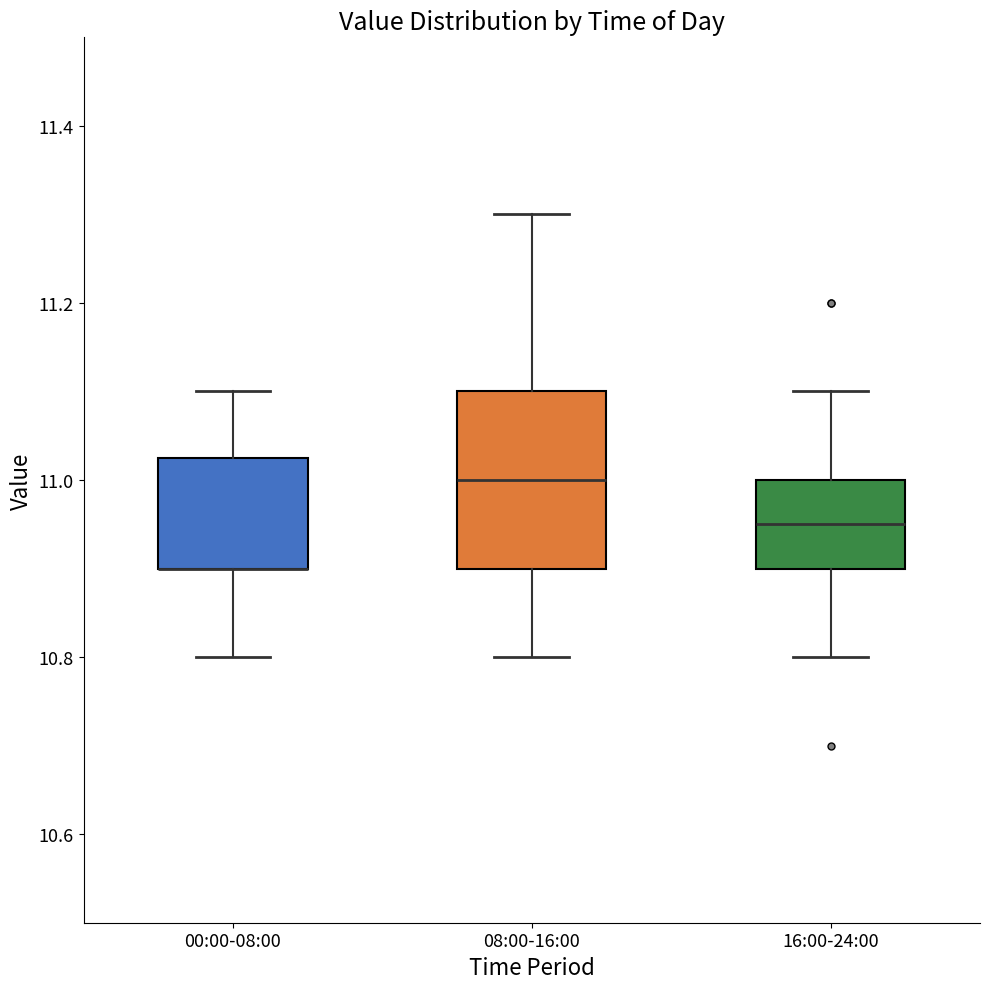

Reading left to right, read every box against the y-axis: the position of its median line, the range the box covers, and the ends of its whiskers. The values are not printed on the chart, so give them approximately, as read against the axis.

00:00-08:00: median 10.90 (drawn on the box's lower edge), box 10.90 to 11.02, whiskers 10.80 to 11.10
08:00-16:00: median 11.00, box 10.90 to 11.10, whiskers 10.80 to 11.30
16:00-24:00: median 10.96, box 10.90 to 11.00, whiskers 10.80 to 11.10